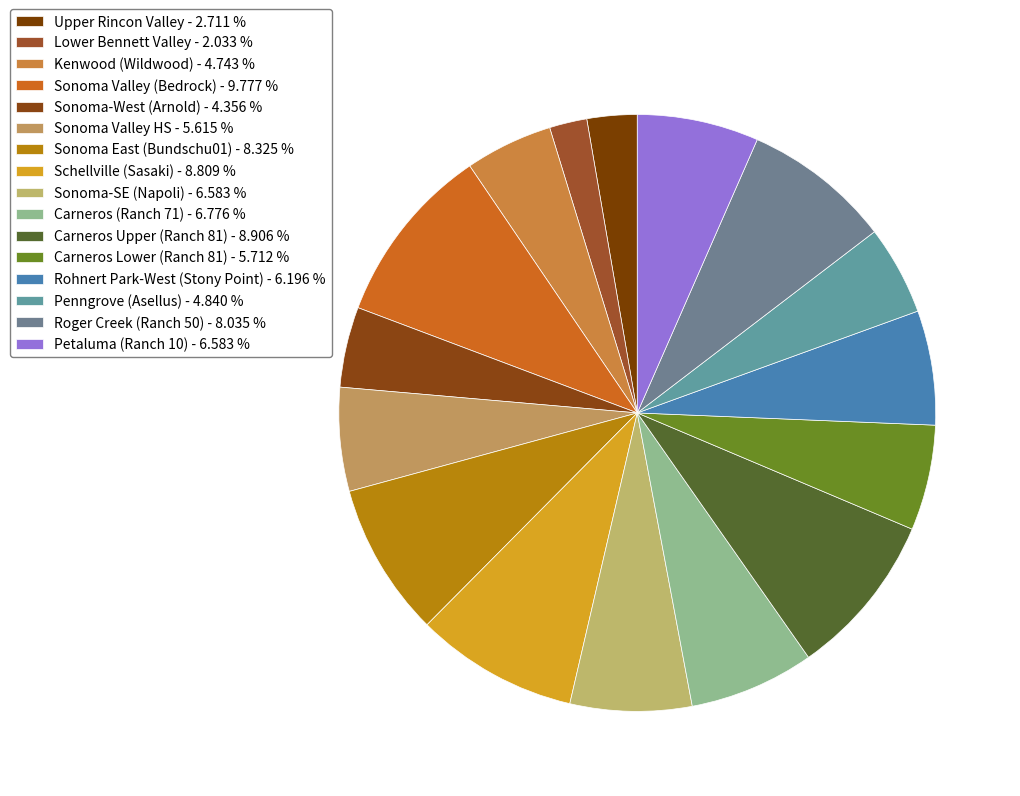

Is the sum of Sonoma Valley HS and Carneros (Ranch 71) greater than half?

No